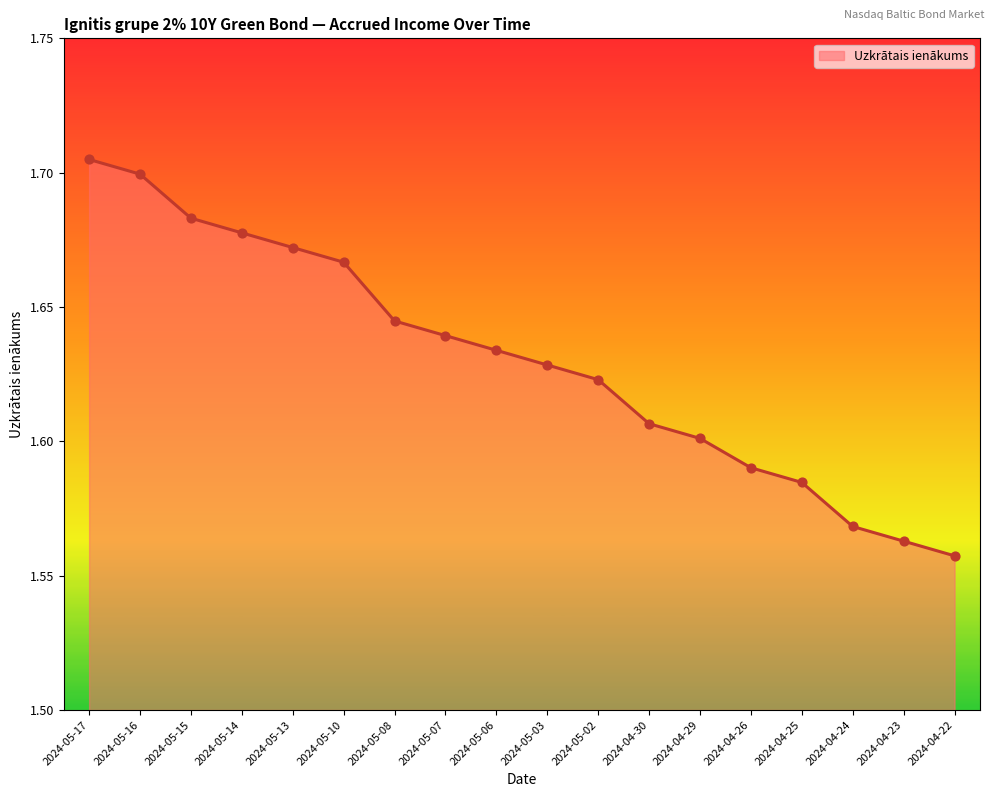

What is the change in value from 2024-05-15 to 2024-04-22?

-0.1